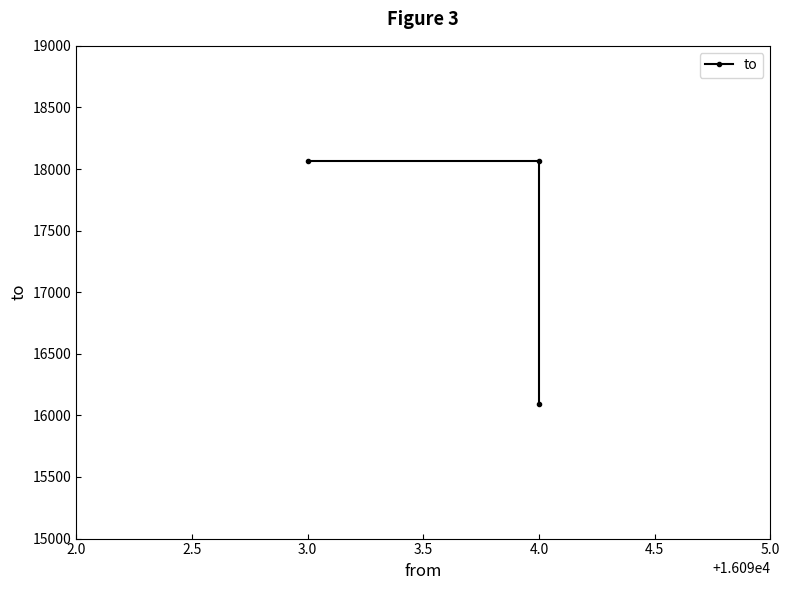

What is the smallest value displayed?

16093